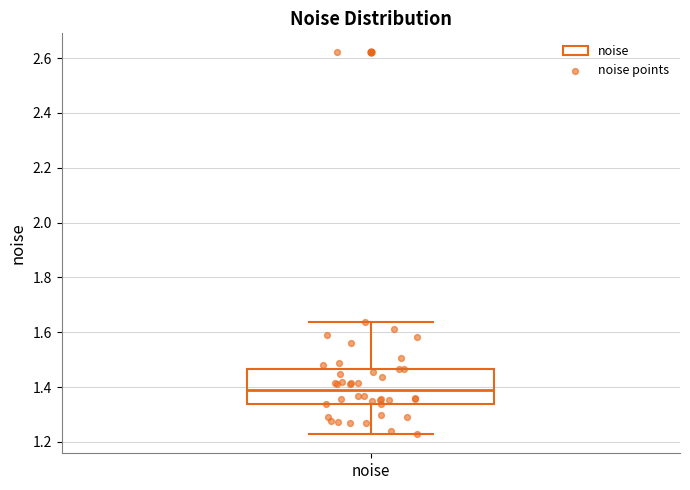

Where does the lower whisker of the box for noise end on the y-axis? The values are not printed on the chart, so give them approximately, as read against the axis.

1.22